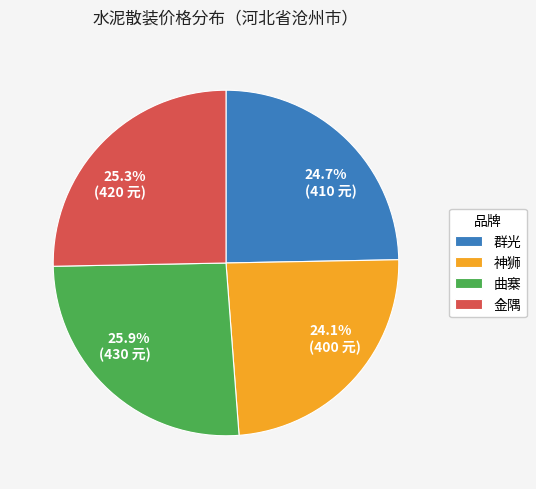

What percentage is the 群光 slice, to the nearest percent?

25%